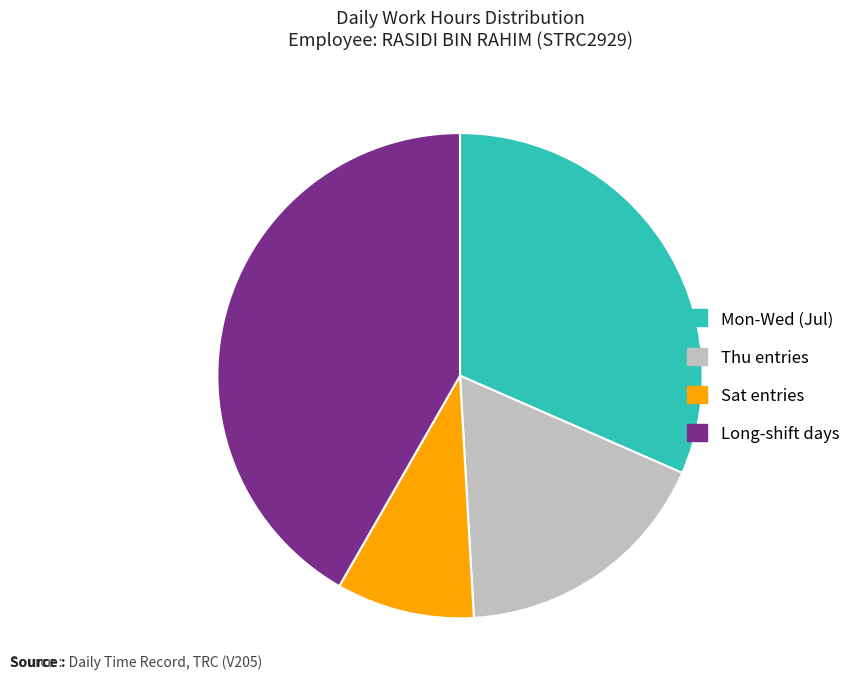

Does any single category account for the majority?

No